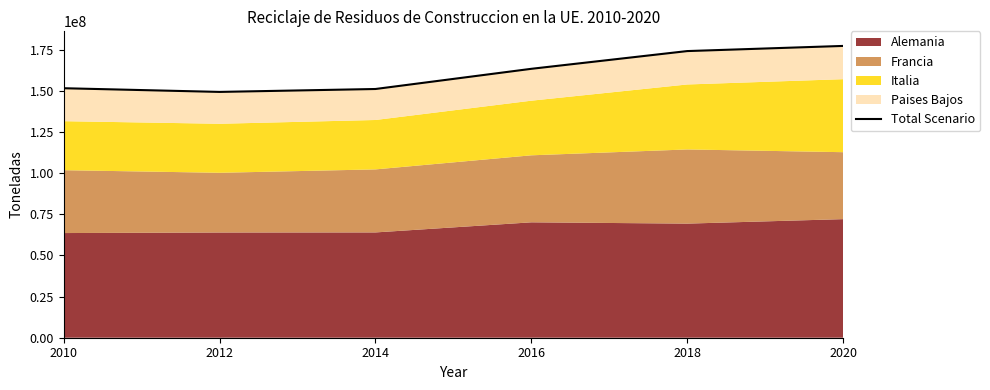

What is the sum of all values?

966940651